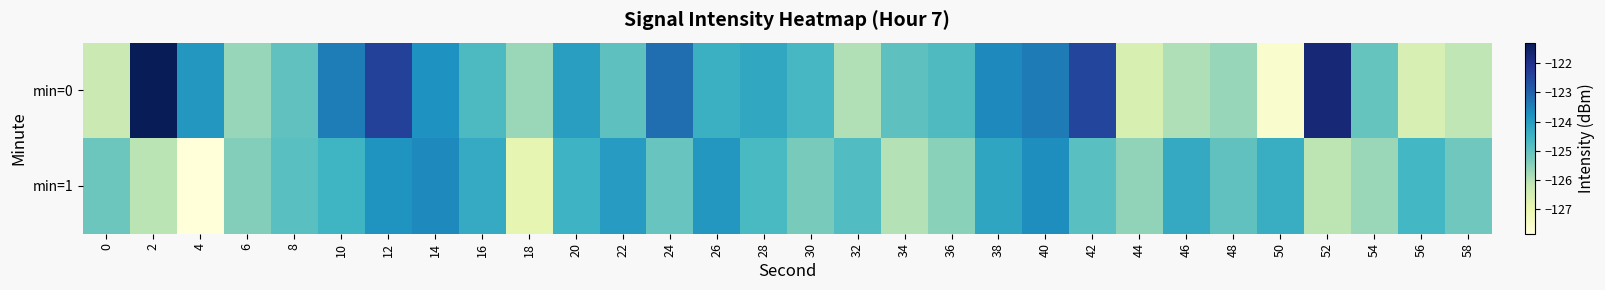

What is the total value across all series at 24?

-248.3